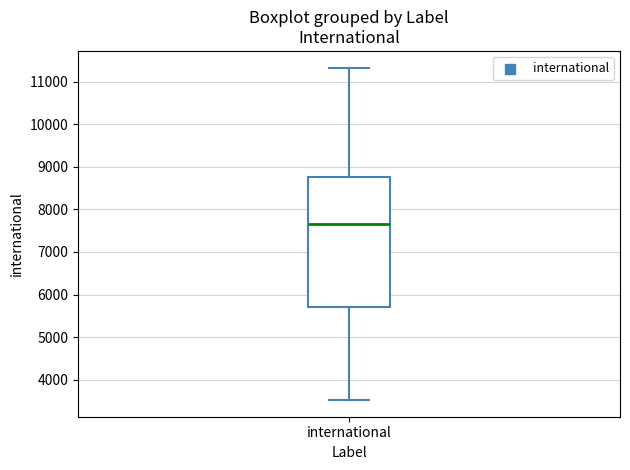

Read this box plot against the y-axis: the position of the median line, the range covered by the box, and the ends of both whiskers. The values are not printed on the chart, so give them approximately, as read against the axis.

median 7700, box 5700 to 8800, whiskers 3500 to 11300